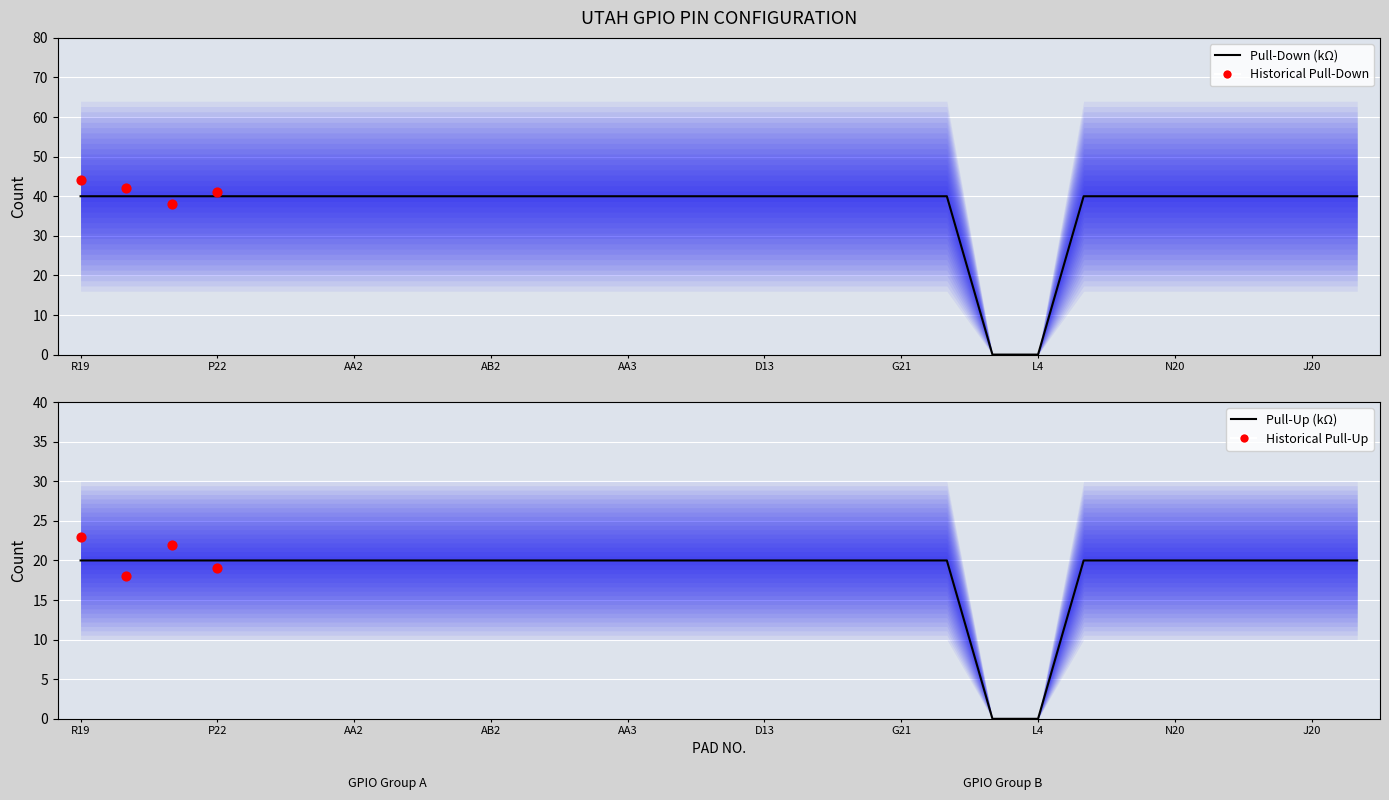

At which category is the sum across all series the highest?

R19